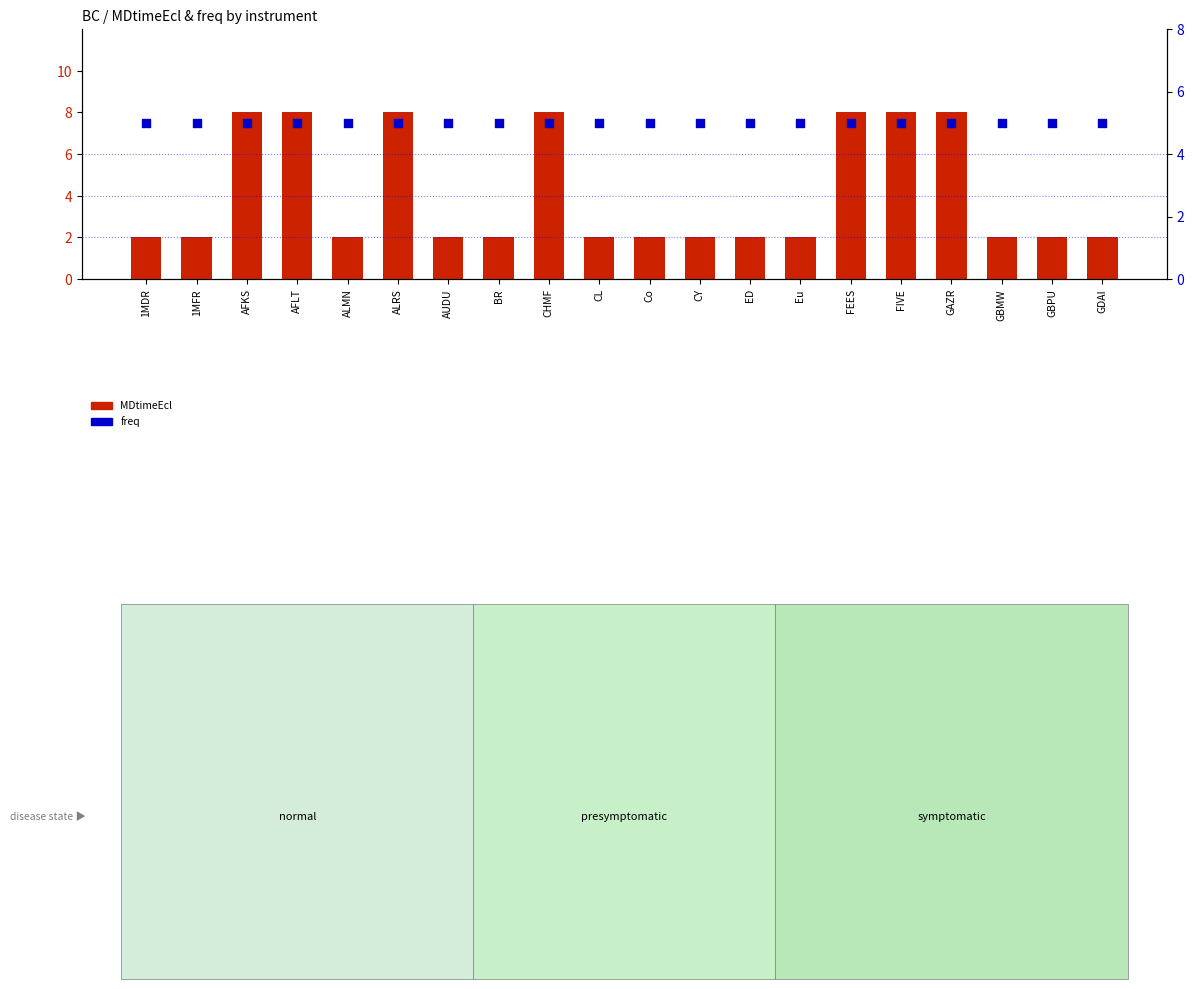

Which series contains the lowest Y value?

MDtimeEcl